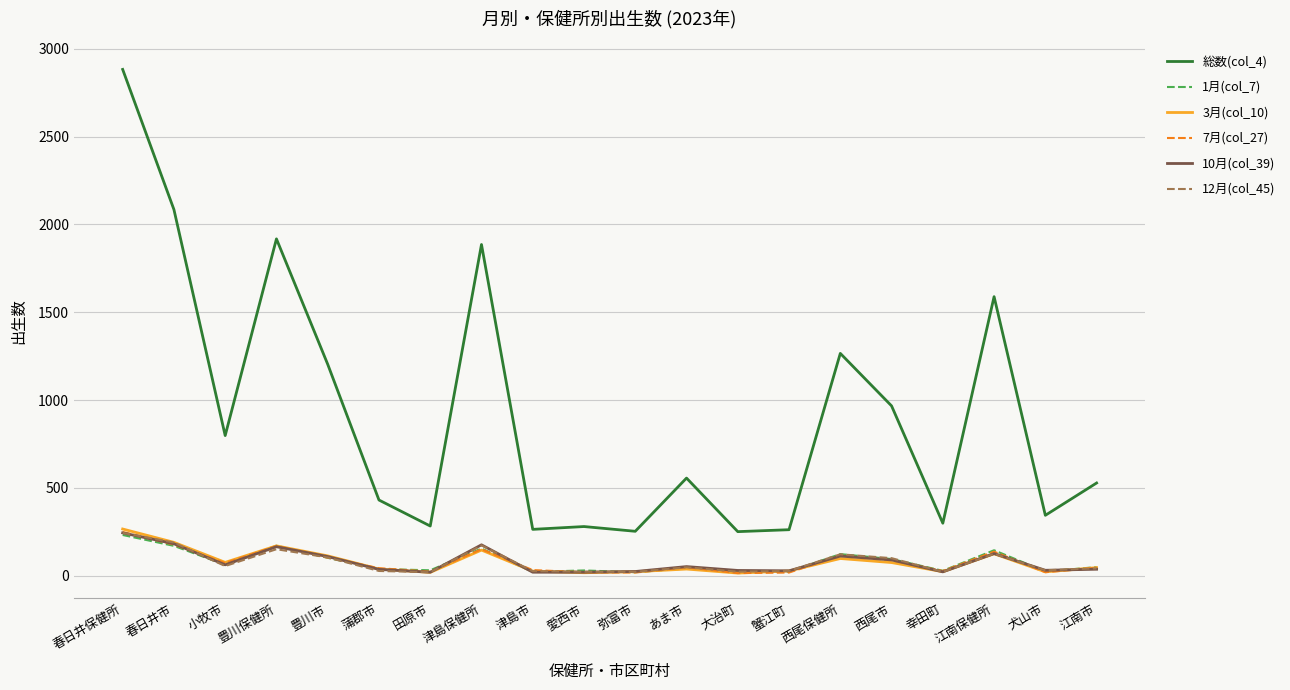

Is the value of 総数(col_4) at 豊川市 greater than the value of 12月(col_45) at 江南保健所?

Yes